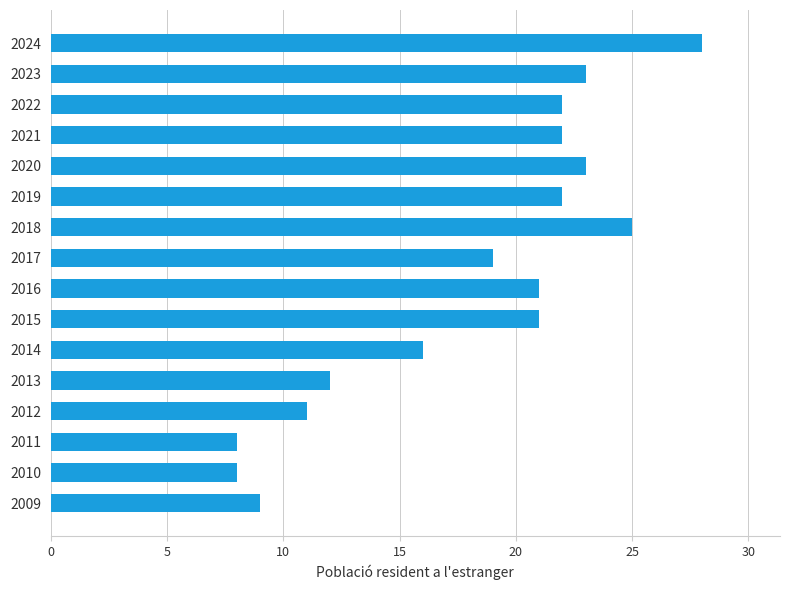

Is it true that the value at 2019 is 22?

True